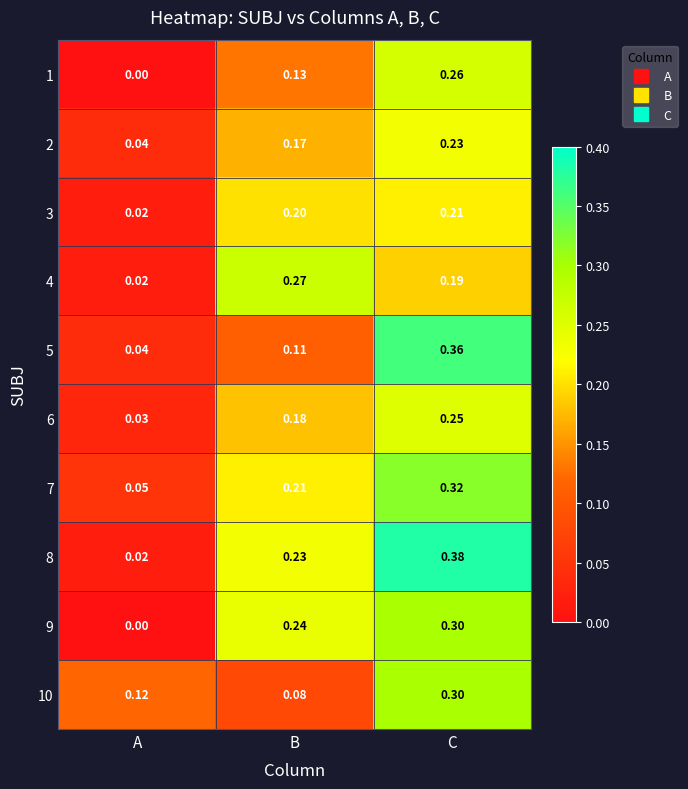

Rank the categories by 10 value from highest to lowest.

C, A, B